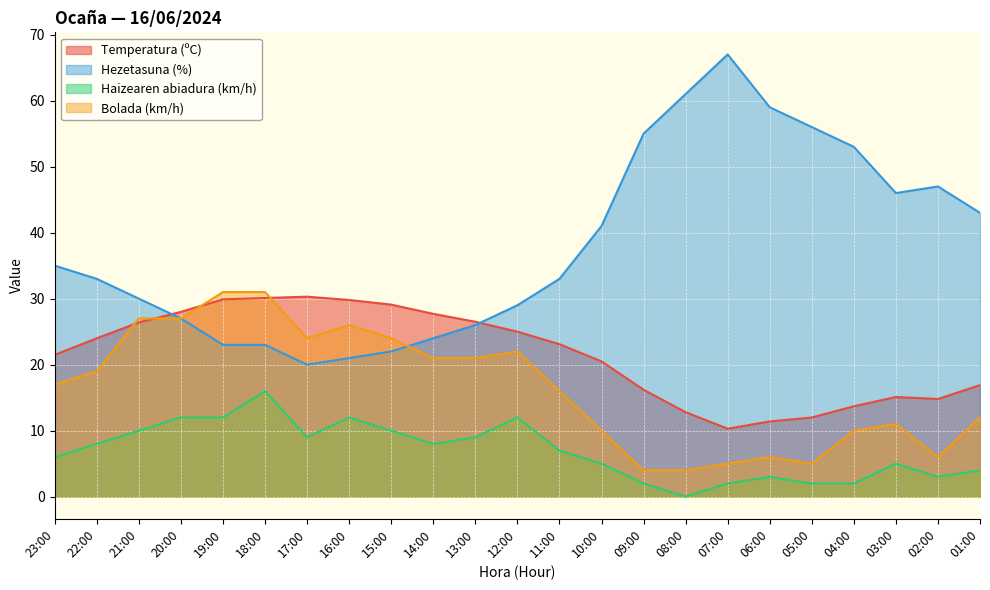

How many data points in Bolada (km/h) are above 17?

11